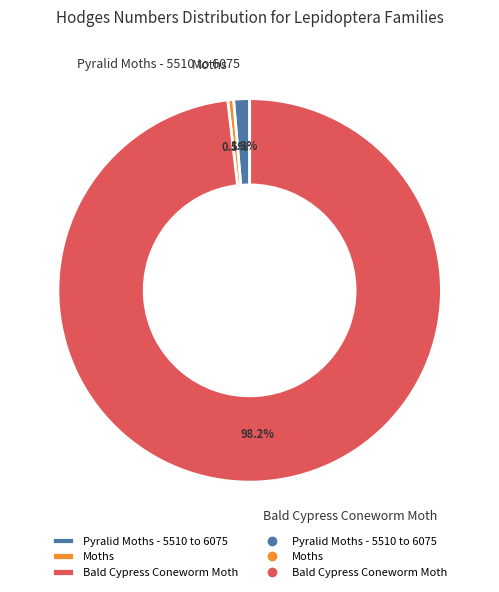

Which category has the smallest portion of the pie?

Moths